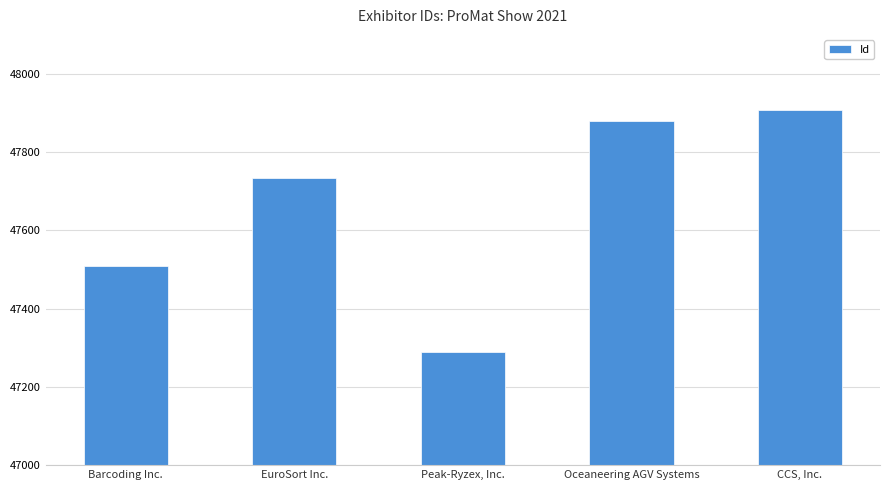

What is the ratio of the value at EuroSort Inc. to the value at Barcoding Inc.?

1.0